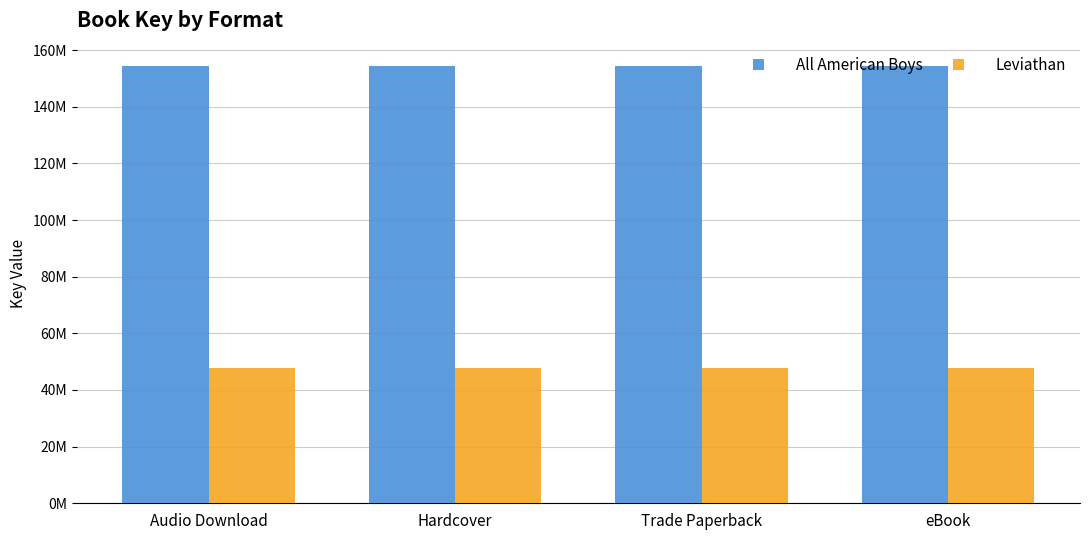

What are all the series names shown in the legend?

All American Boys, Leviathan